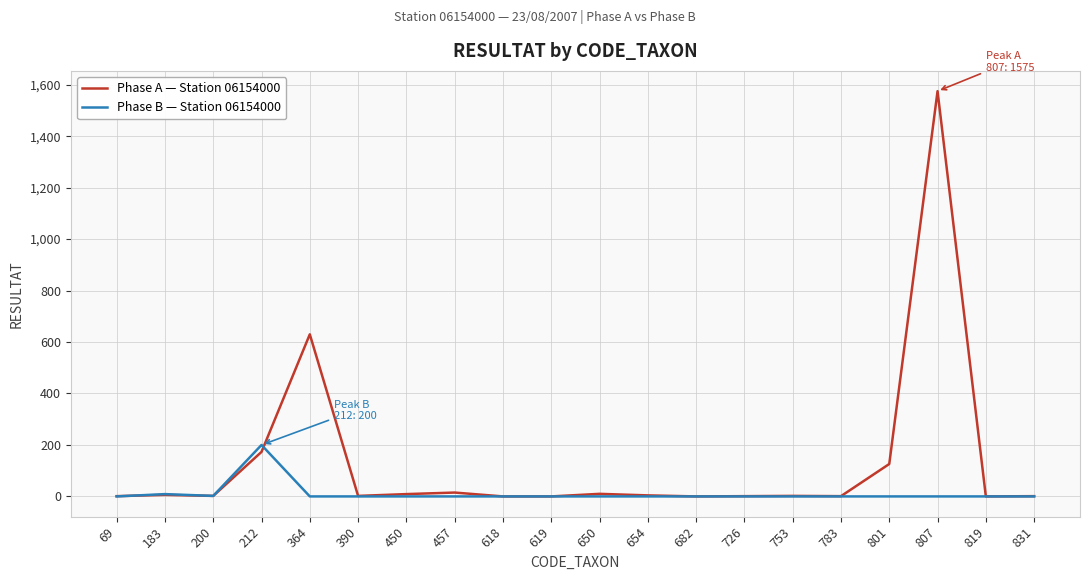

At how many categories does at least one series exceed 1478?

1